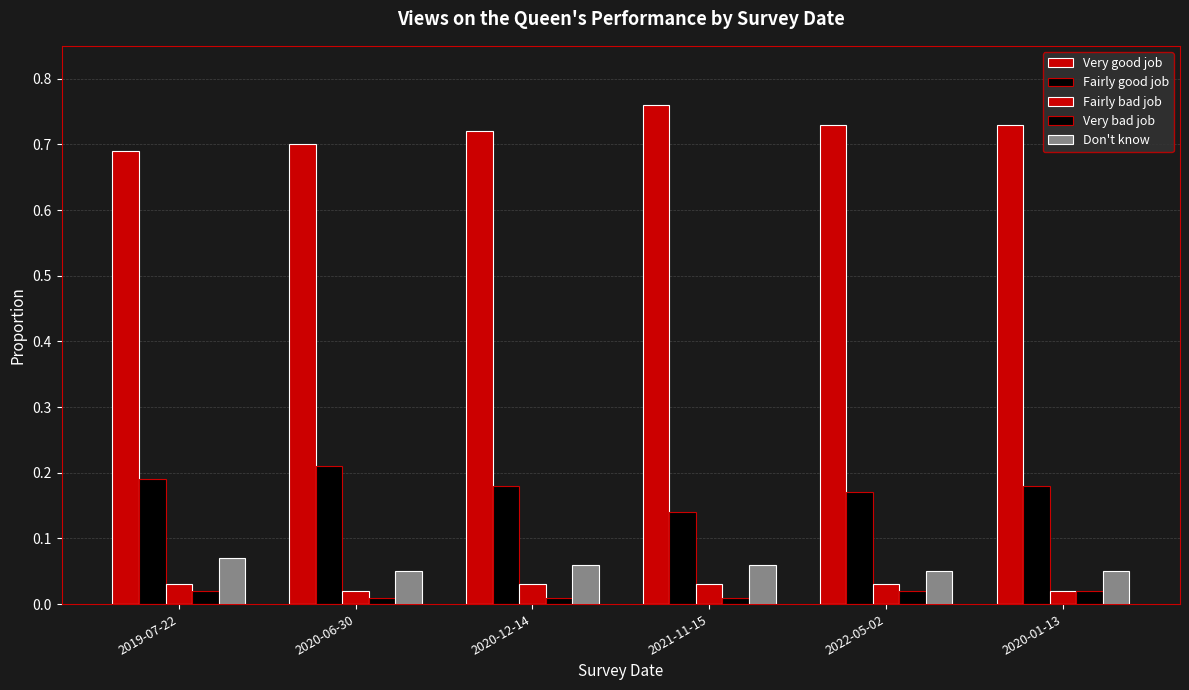

How many distinct data groups are displayed?

5